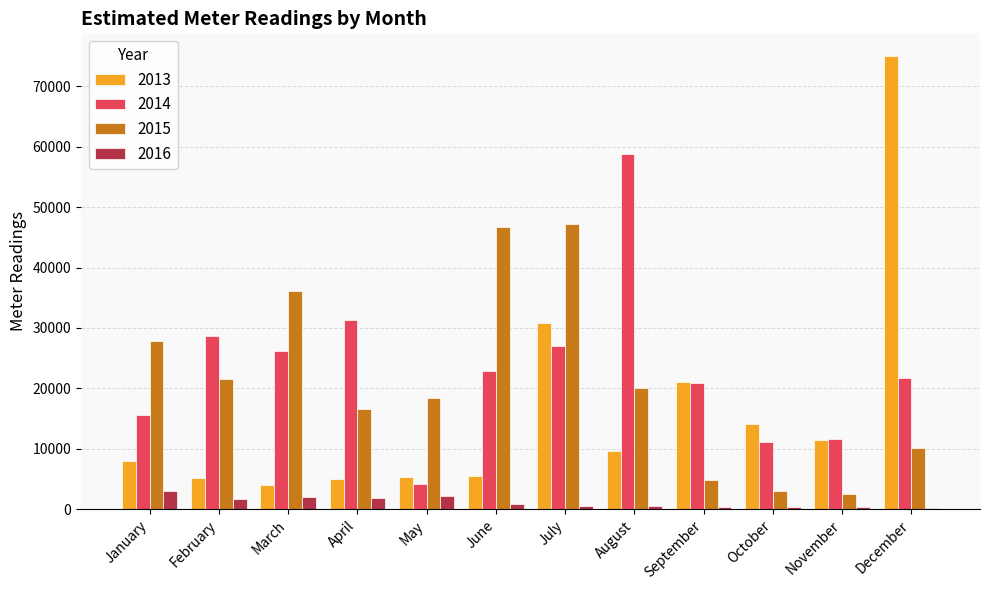

The value of 2015 at February is 13195. True or false?

False